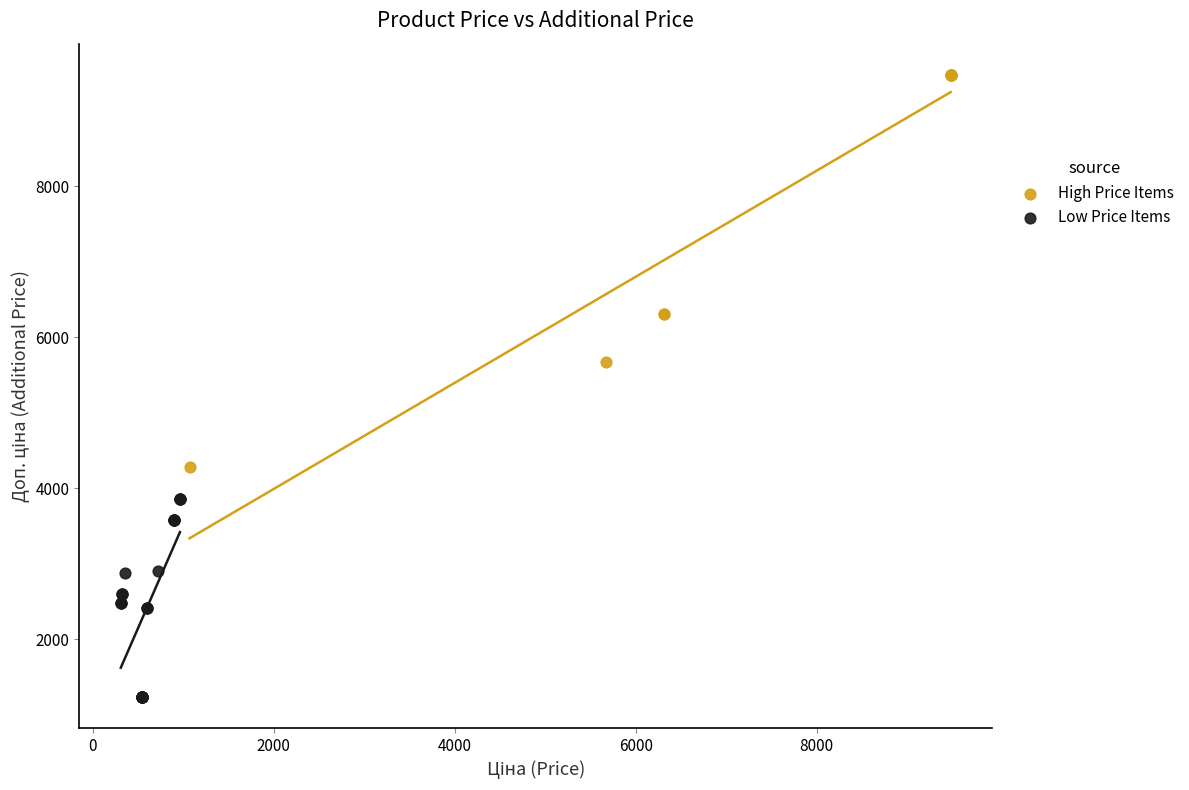

Which series reaches the minimum Y coordinate?

Low Price Items